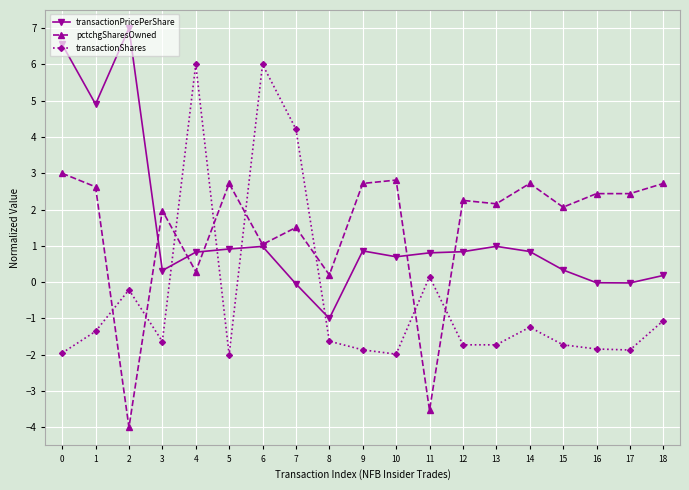

How many times do pctchgSharesOwned and transactionShares cross each other?

8